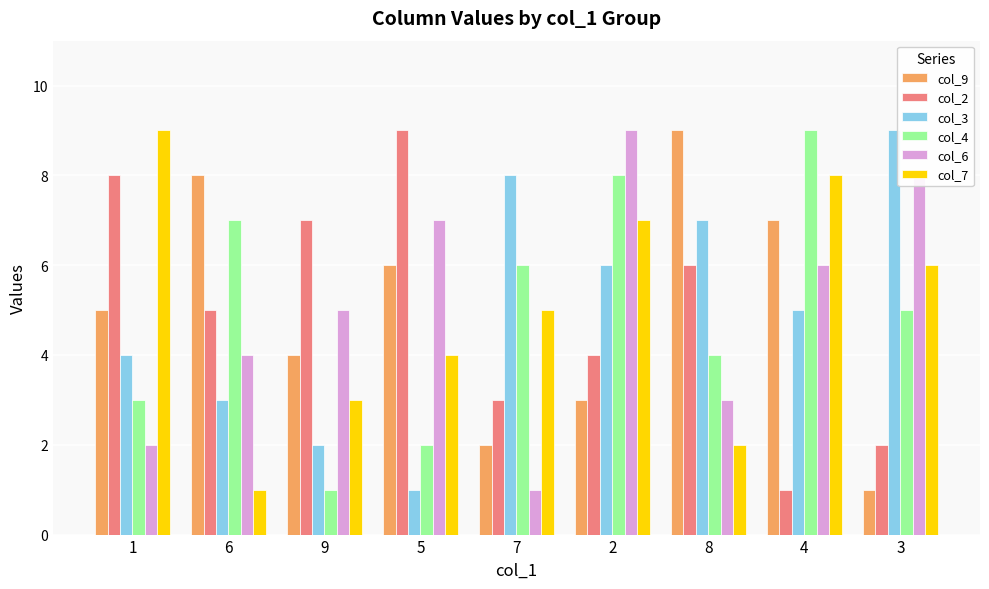

Reading left to right, what are all the values shown in this chart?

col_9: 1=5	6=8	9=4	5=6	7=2	2=3	8=9	4=7	3=1
col_2: 1=8	6=5	9=7	5=9	7=3	2=4	8=6	4=1	3=2
col_3: 1=4	6=3	9=2	5=1	7=8	2=6	8=7	4=5	3=9
col_4: 1=3	6=7	9=1	5=2	7=6	2=8	8=4	4=9	3=5
col_6: 1=2	6=4	9=5	5=7	7=1	2=9	8=3	4=6	3=8
col_7: 1=9	6=1	9=3	5=4	7=5	2=7	8=2	4=8	3=6